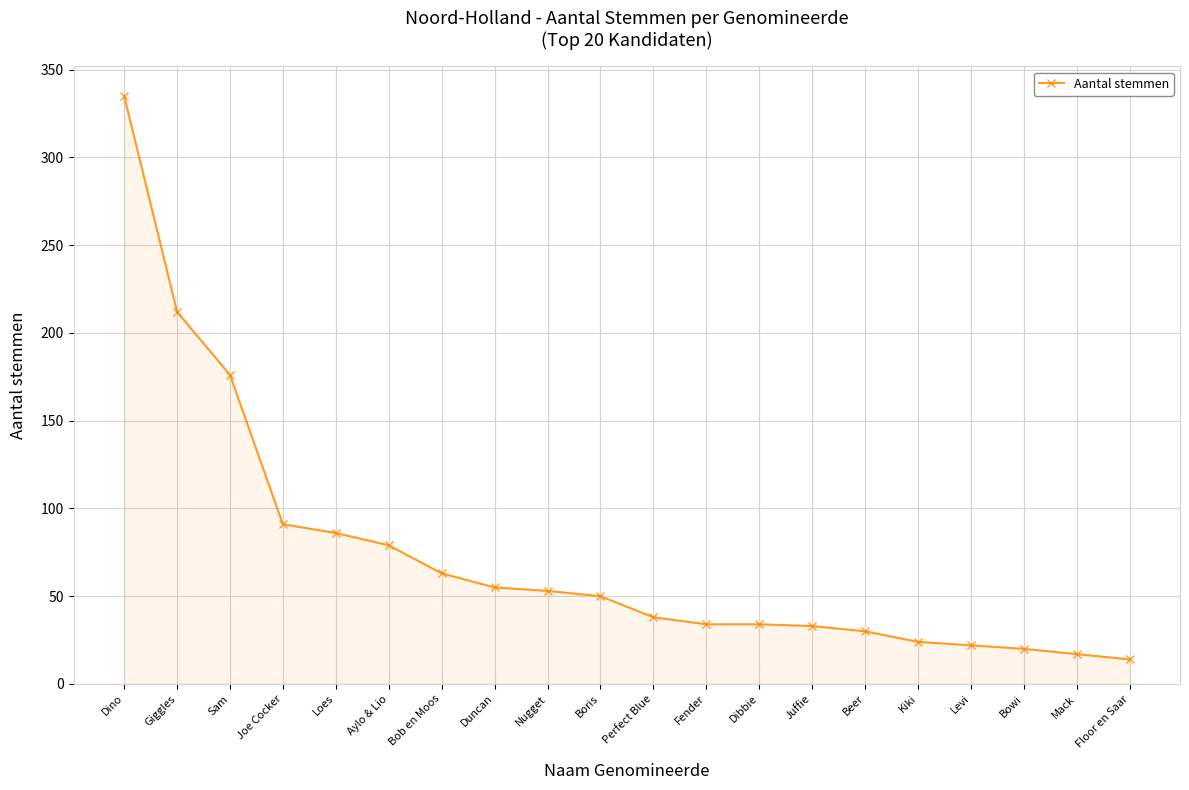

Does the chart have visible grid lines?

Yes